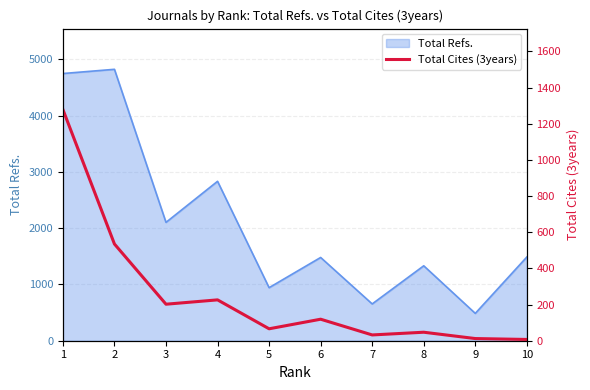

Where does the data first go above 119?

1